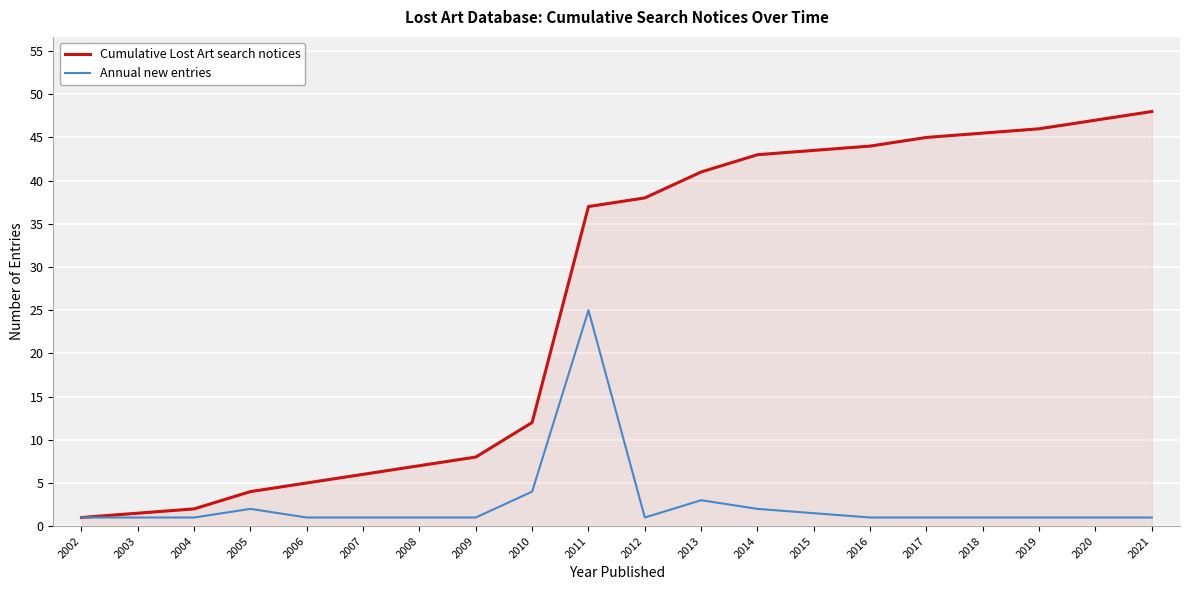

Rank the series by their maximum value, from highest to lowest.

Cumulative Lost Art search notices, Annual new entries